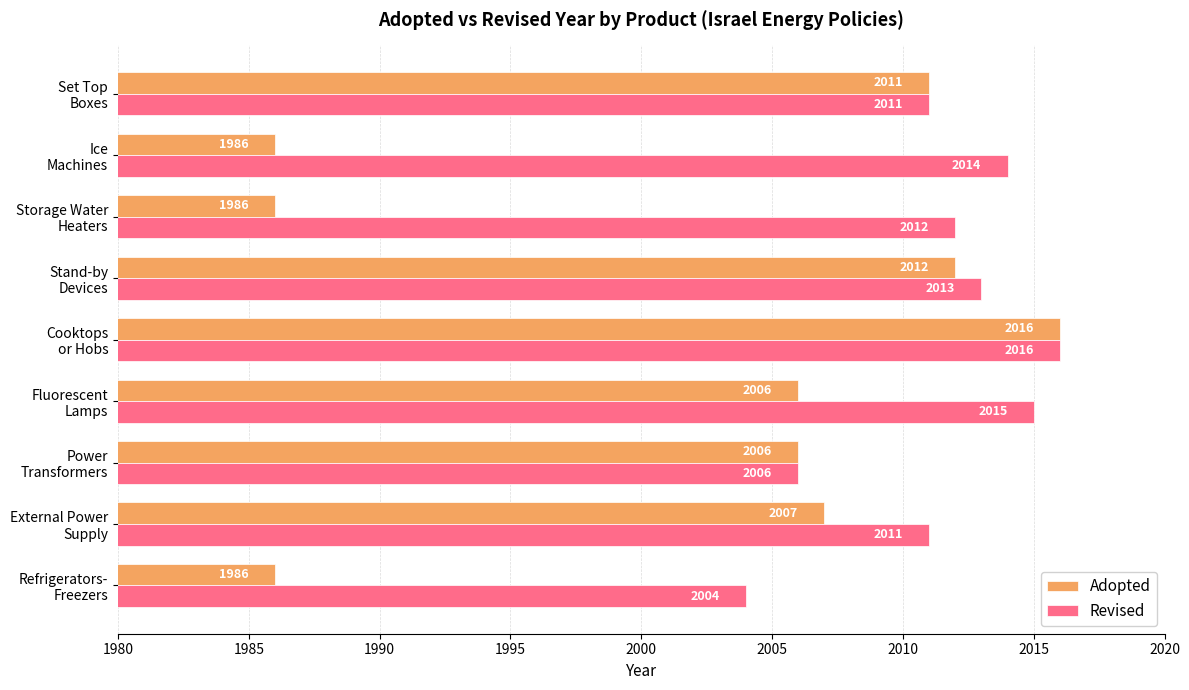

Which series has the largest total across all categories?

Revised